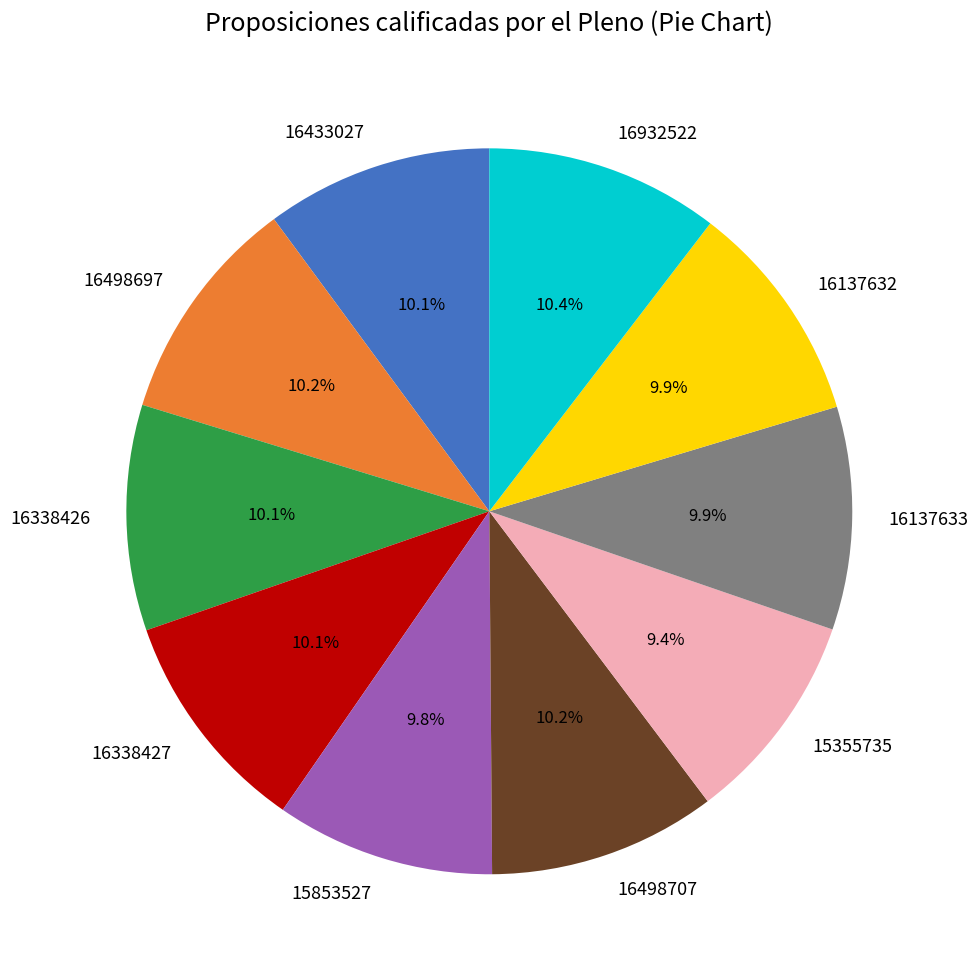

Is 16338427 the majority of the pie?

No